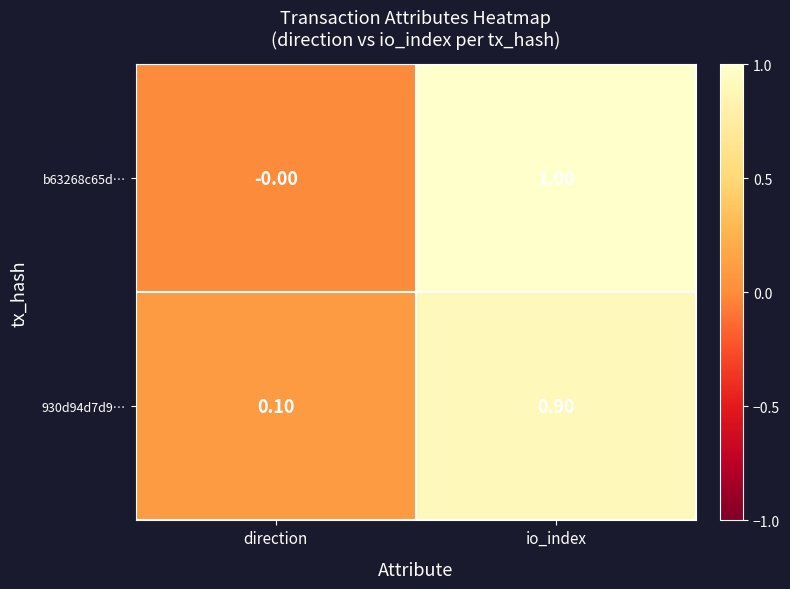

What is the difference between the b63268c65d… values at direction and io_index?

1.0